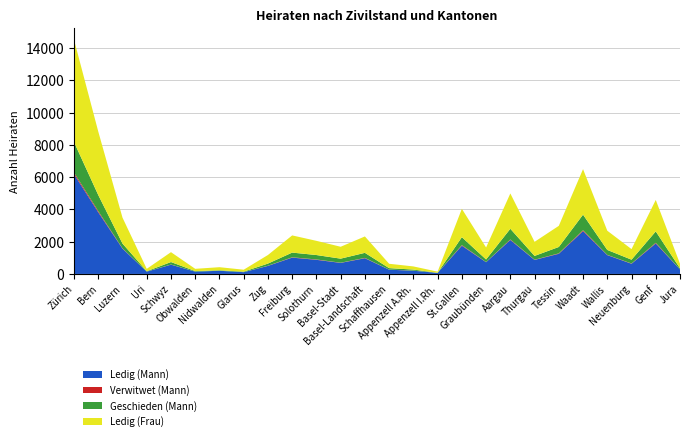

Reading right to left, extract all data points from this chart.

Ledig (Mann): Jura=281	Genf=1891	Neuenburg=632	Wallis=1167	Waadt=2654	Tessin=1250	Thurgau=869	Aargau=2106	Graubünden=728	St.Gallen=1749	Appenzell I.Rh.=65	Appenzell A.Rh.=200	Schaffhausen=264	Basel-Landschaft=974	Basel-Stadt=685	Solothurn=876	Freiburg=1012	Zug=499	Glarus=110	Nidwalden=197	Obwalden=145	Schwyz=574	Uri=143	Luzern=1571	Bern=3823	Zürich=6186
Verwitwet (Mann): Jura=3	Genf=43	Neuenburg=16	Wallis=16	Waadt=55	Tessin=26	Thurgau=13	Aargau=32	Graubünden=10	St.Gallen=40	Appenzell I.Rh.=2	Appenzell A.Rh.=6	Schaffhausen=6	Basel-Landschaft=21	Basel-Stadt=12	Solothurn=22	Freiburg=21	Zug=10	Glarus=2	Nidwalden=0	Obwalden=0	Schwyz=10	Uri=3	Luzern=17	Bern=71	Zürich=100
Geschieden (Mann): Jura=67	Genf=705	Neuenburg=237	Wallis=306	Waadt=969	Tessin=397	Thurgau=236	Aargau=663	Graubünden=160	St.Gallen=491	Appenzell I.Rh.=6	Appenzell A.Rh.=65	Schaffhausen=91	Basel-Landschaft=314	Basel-Stadt=252	Solothurn=275	Freiburg=291	Zug=134	Glarus=31	Nidwalden=31	Obwalden=33	Schwyz=154	Uri=24	Luzern=297	Bern=1000	Zürich=1893
Ledig (Frau): Jura=281	Genf=1950	Neuenburg=655	Wallis=1192	Waadt=2822	Tessin=1310	Thurgau=874	Aargau=2190	Graubünden=742	St.Gallen=1759	Appenzell I.Rh.=69	Appenzell A.Rh.=196	Schaffhausen=270	Basel-Landschaft=1017	Basel-Stadt=737	Solothurn=880	Freiburg=1066	Zug=532	Glarus=120	Nidwalden=191	Obwalden=140	Schwyz=613	Uri=147	Luzern=1606	Bern=3936	Zürich=6346